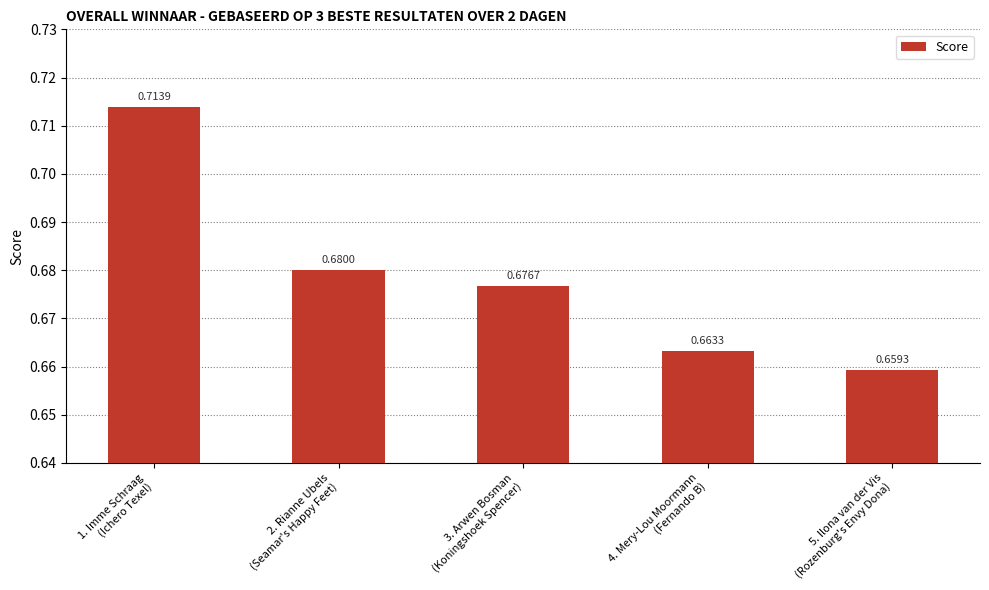

What is the sum of all values?

3.4